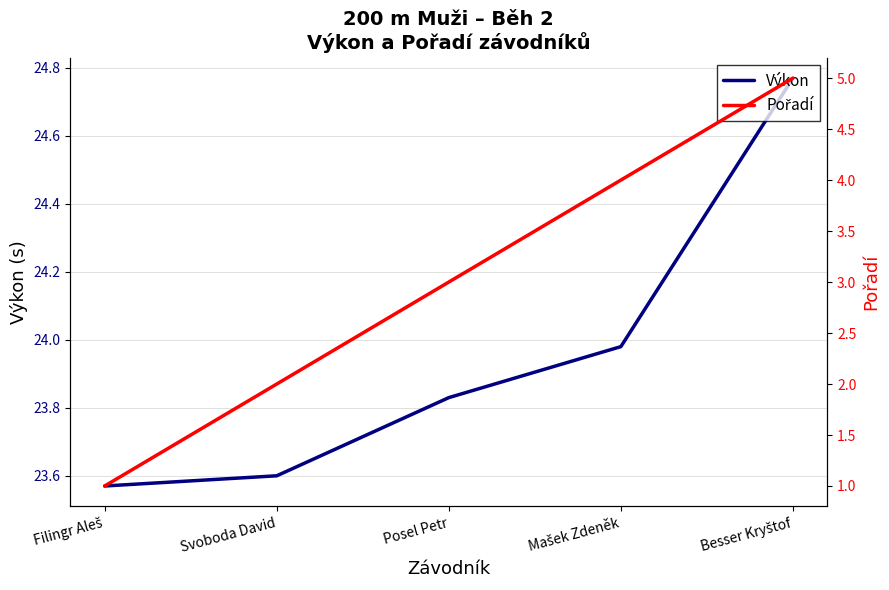

What is the label of the 5th point from the right?

Filingr Aleš